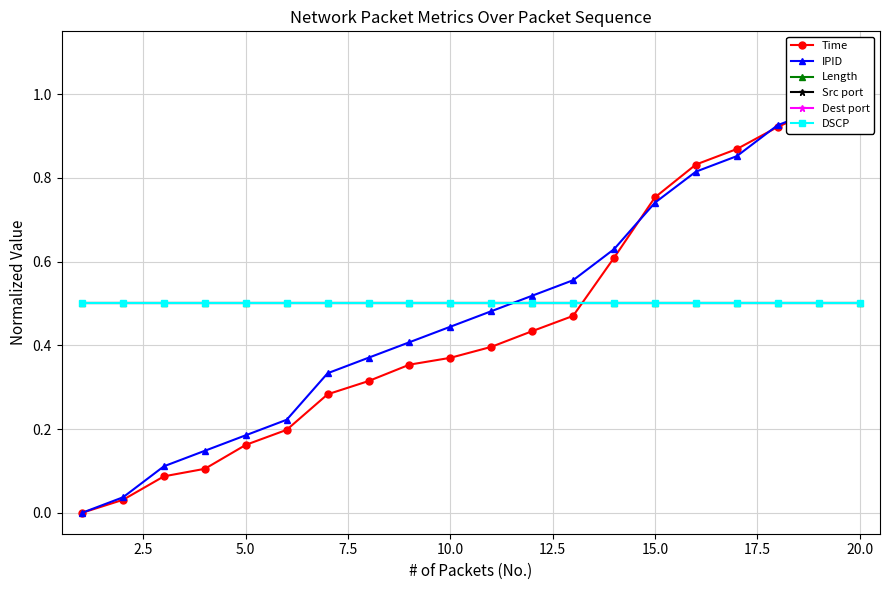

Is it true that Src port equals 0.5 at 10.0?

True